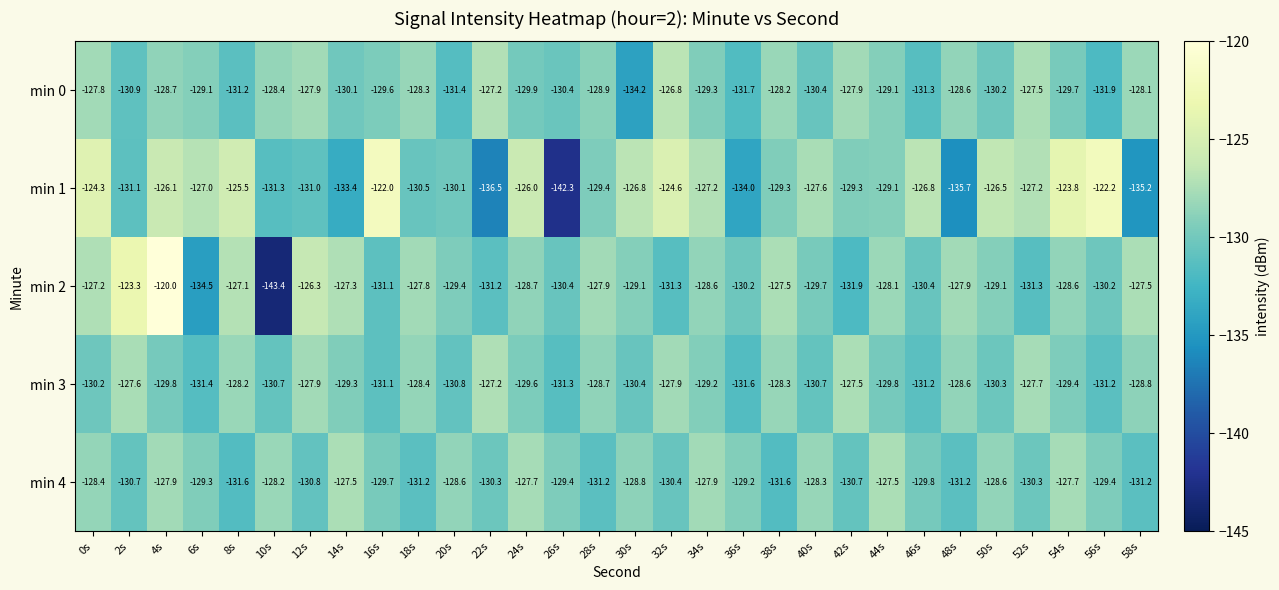

The value of min 2 at 2s is -123.3. True or false?

True